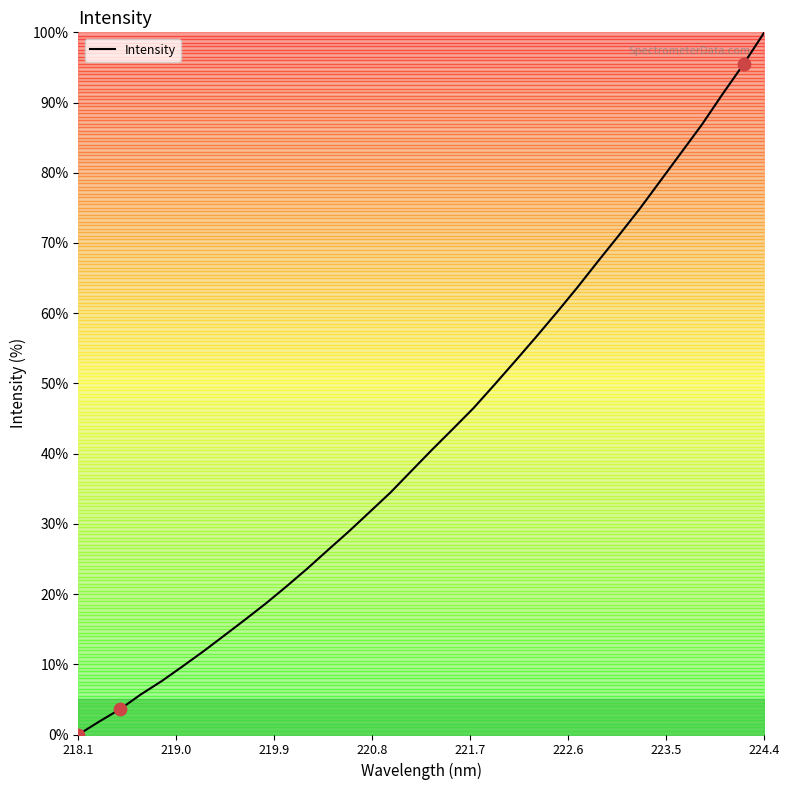

What is the greatest value displayed?

100.0